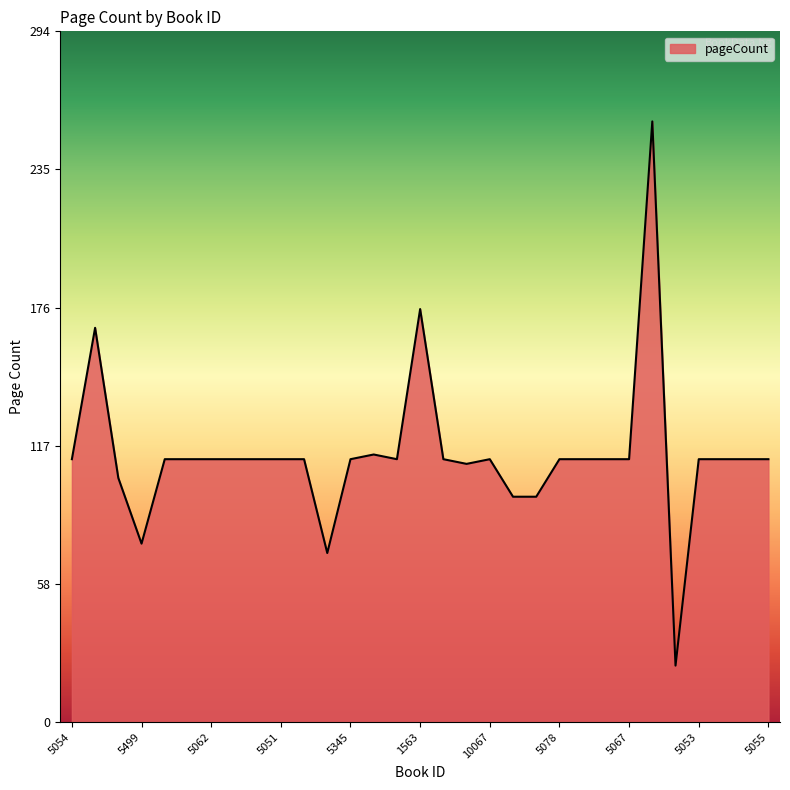

What is the average value?

114